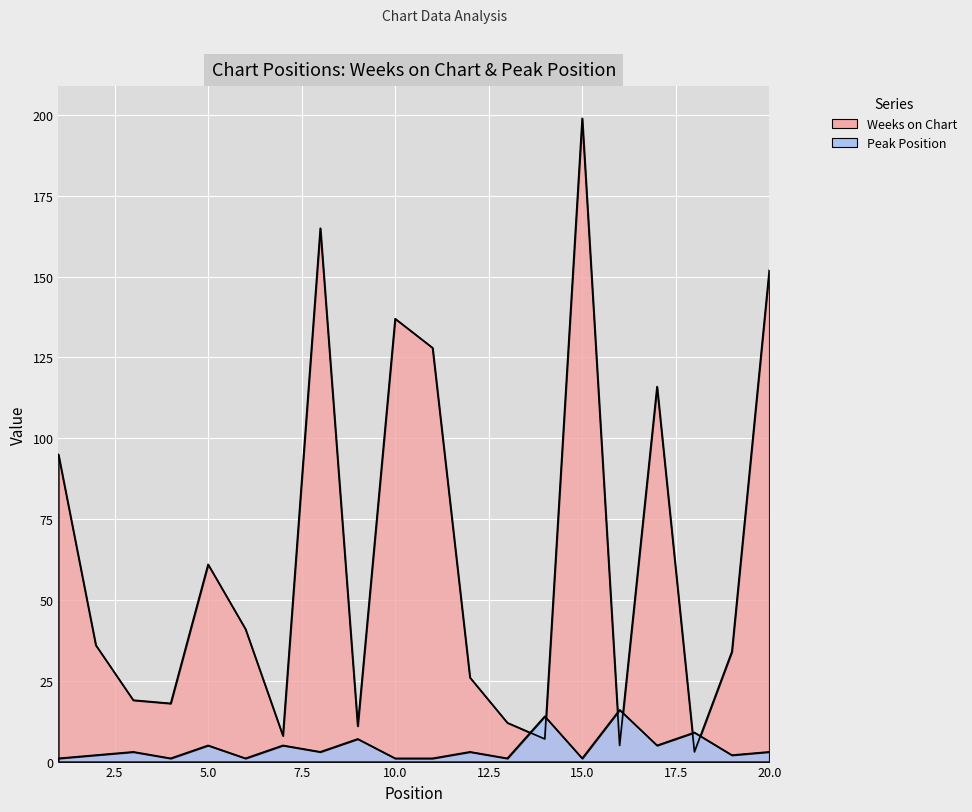

What is the sum of all Peak Position values?

84